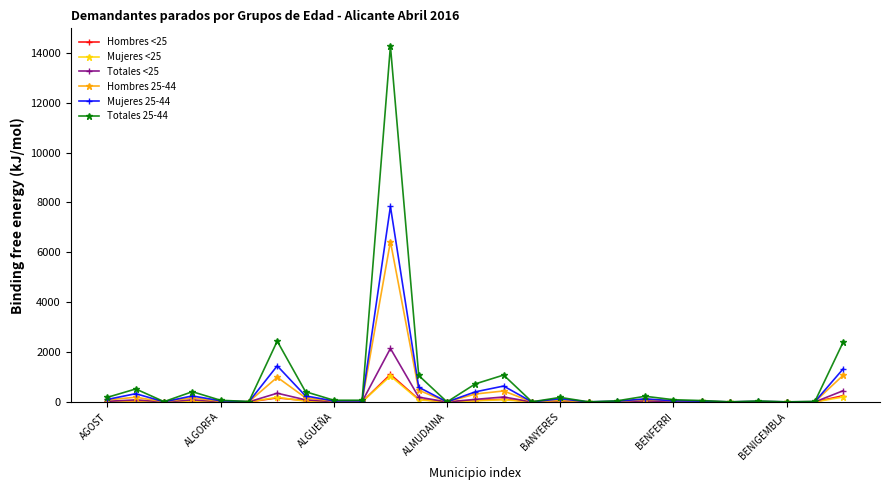

Does the chart display data point markers on the line(s)?

Yes